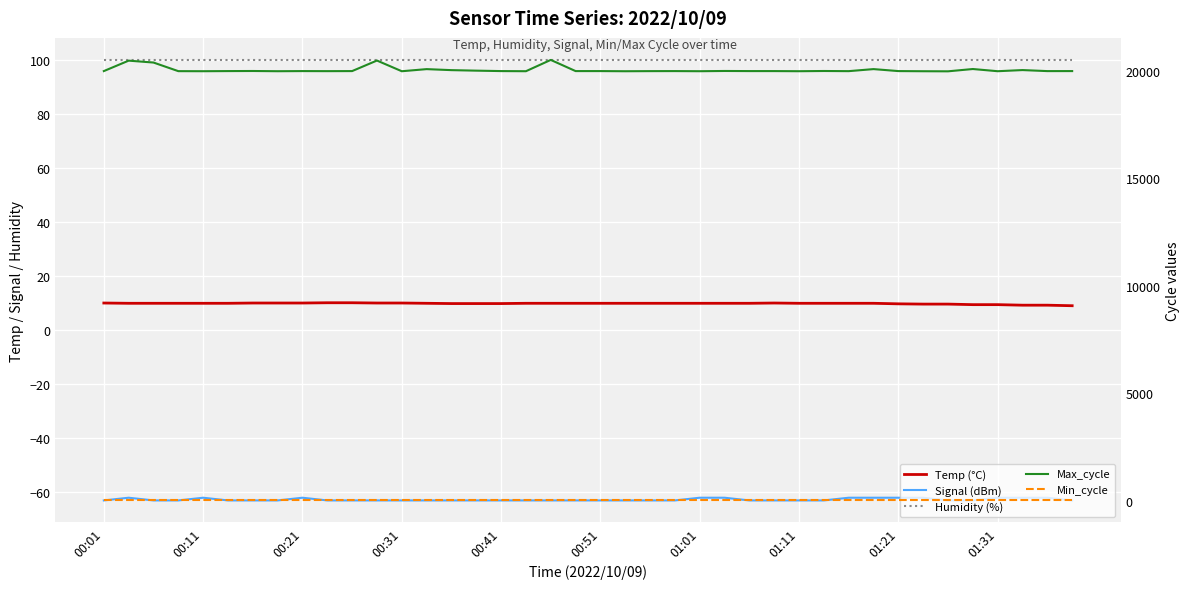

True or false: Signal (dBm) and Max_cycle intersect in this chart.

False